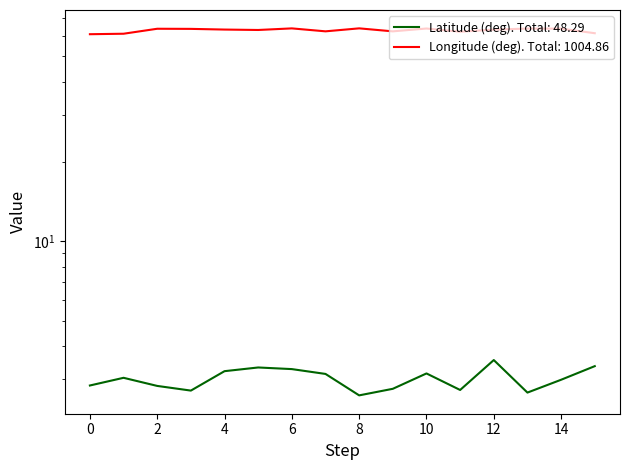

Reading left to right, transcribe all the data shown in this chart.

Latitude (deg): 2.8	3.0	2.8	2.7	3.2	3.3	3.3	3.1	2.6	2.8	3.2	2.7	3.6	2.7	3.0	3.4
Longitude (deg): 60.7	60.9	63.6	63.6	63.2	63.0	63.8	62.2	63.9	62.2	63.8	62.0	63.2	63.7	63.7	61.2